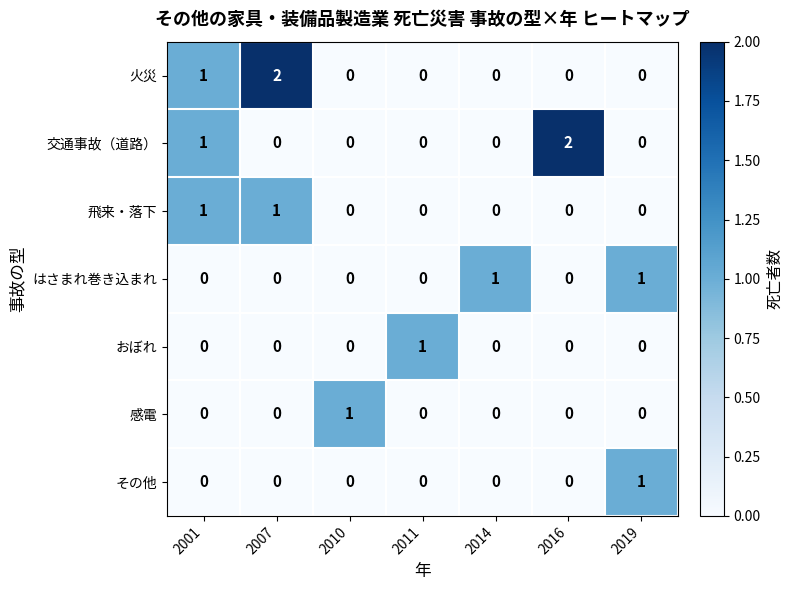

At which label does 感電 reach its peak?

2010